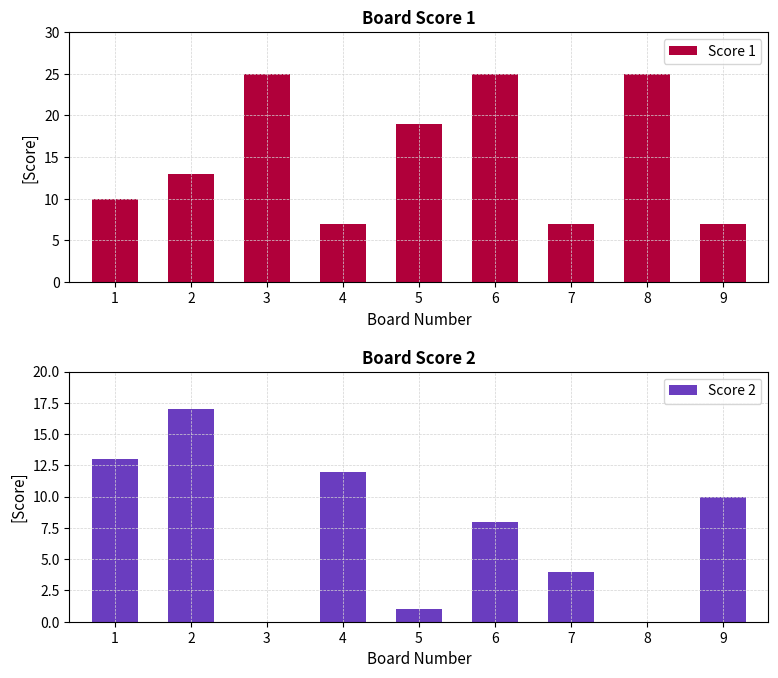

Rank the series by their maximum value, from lowest to highest.

Score 2, Score 1